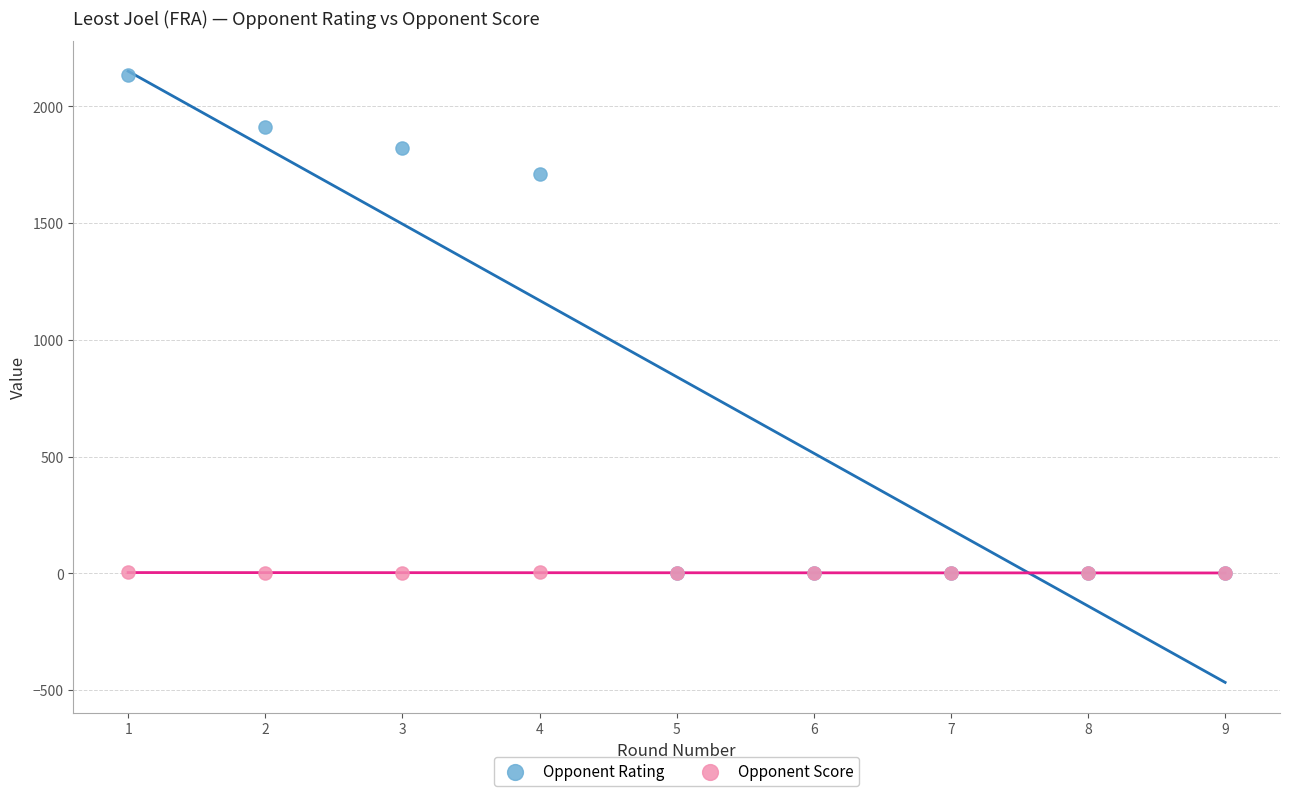

Across all series, what Y value is closest to 1067?

1709.0